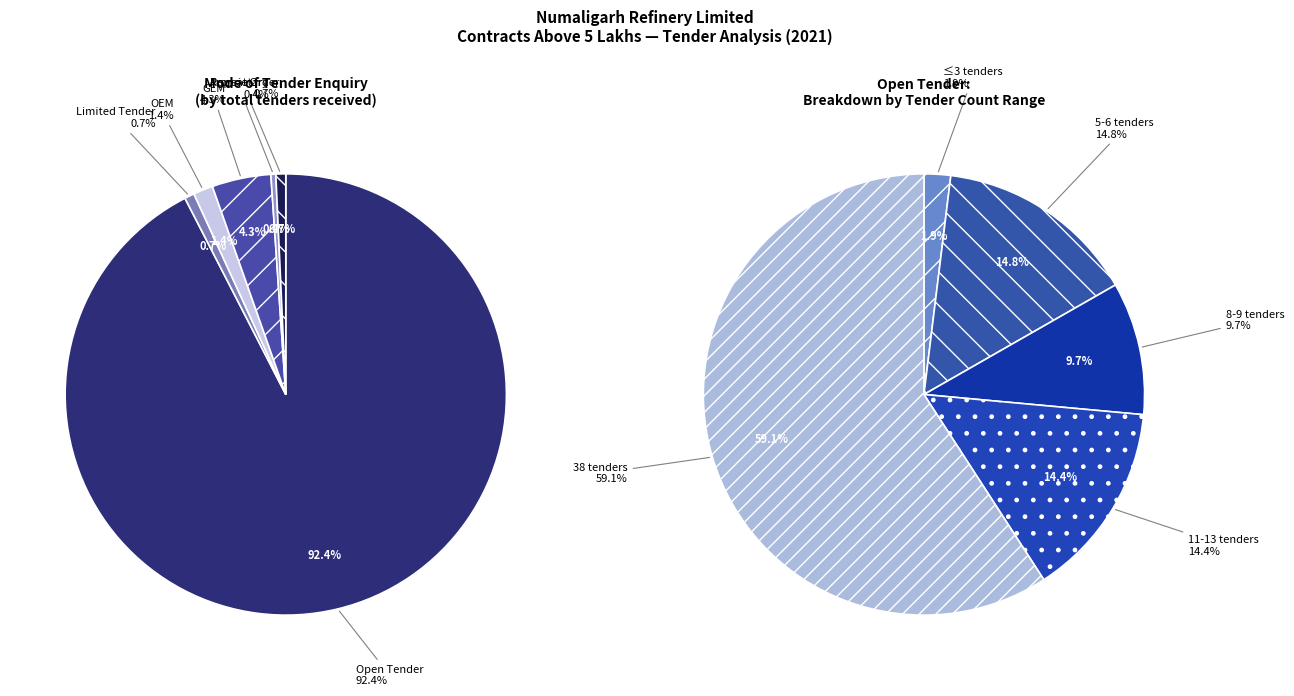

True or false: N/A accounts for 0% of the total.

True